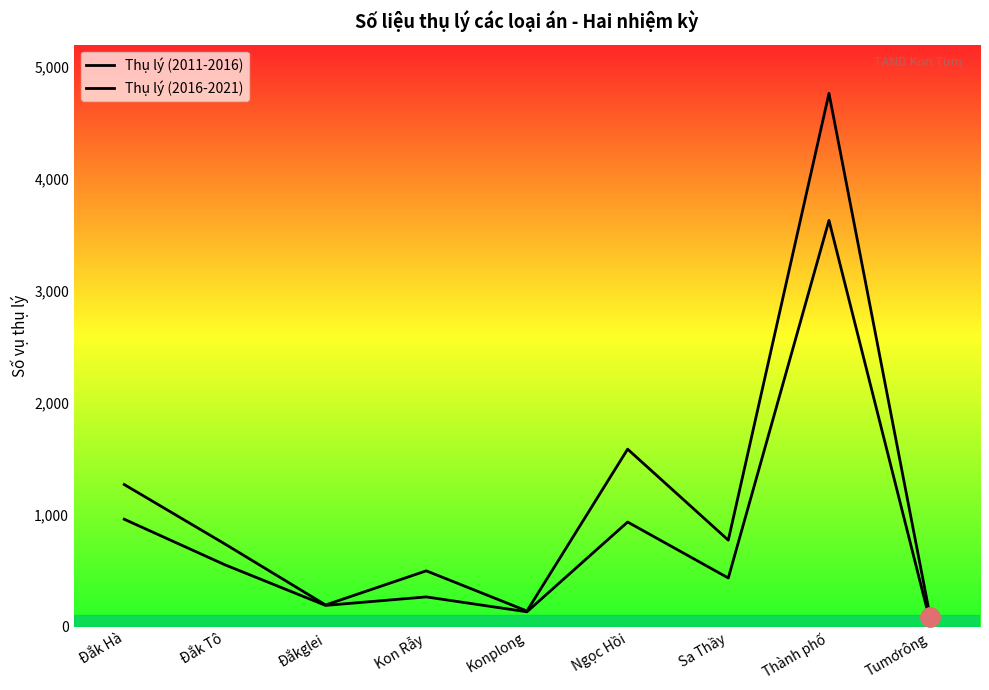

At which category is the sum across all series the highest?

Thành phố